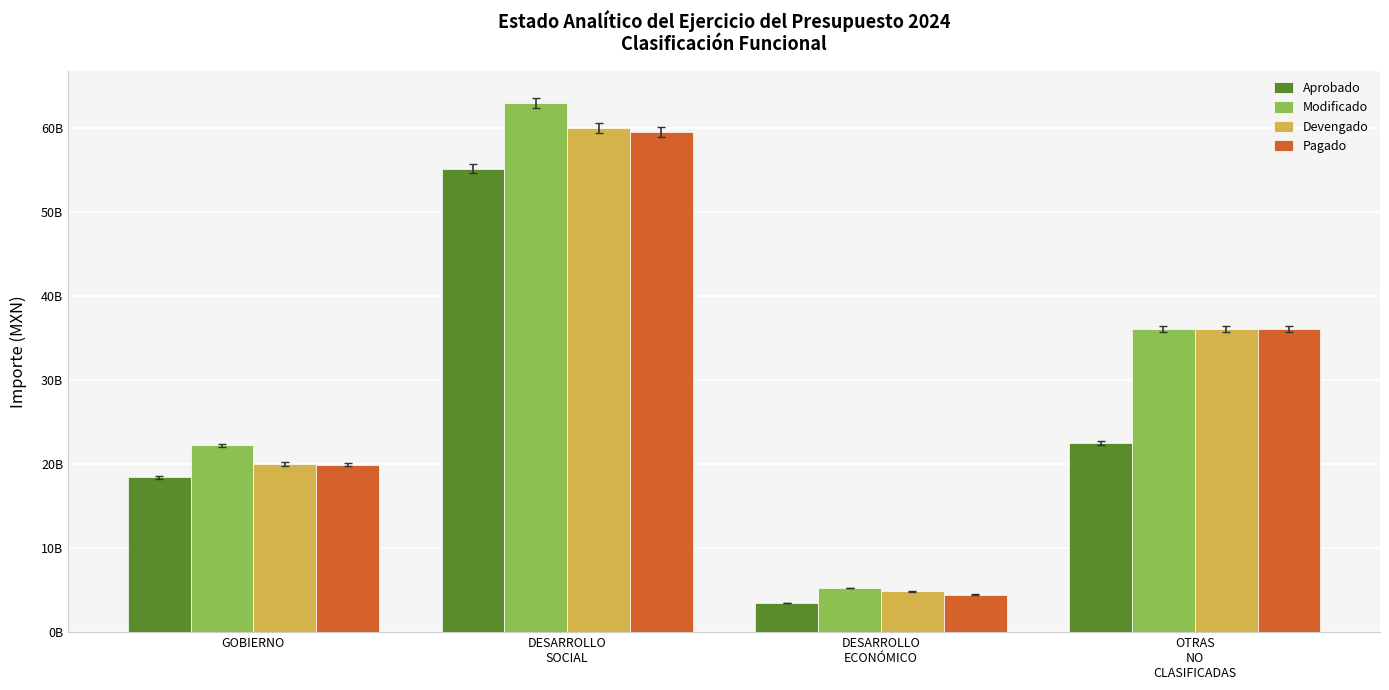

At how many categories does at least one series exceed 36530801848?

1